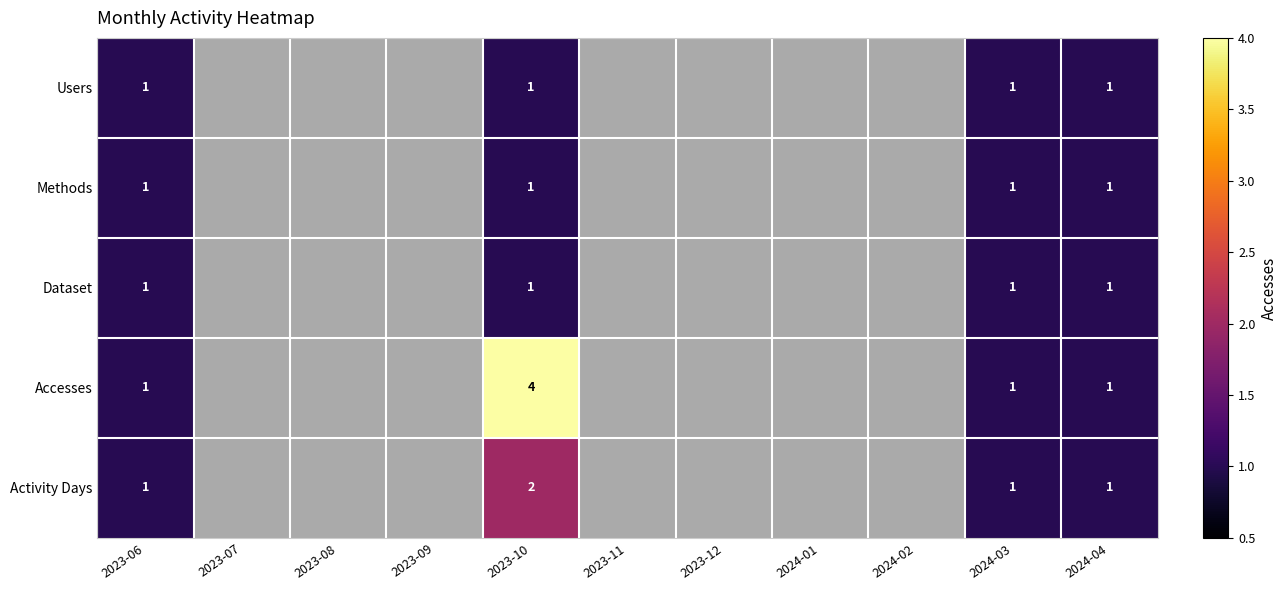

Is it true that Methods equals 1 at 2023-06?

True